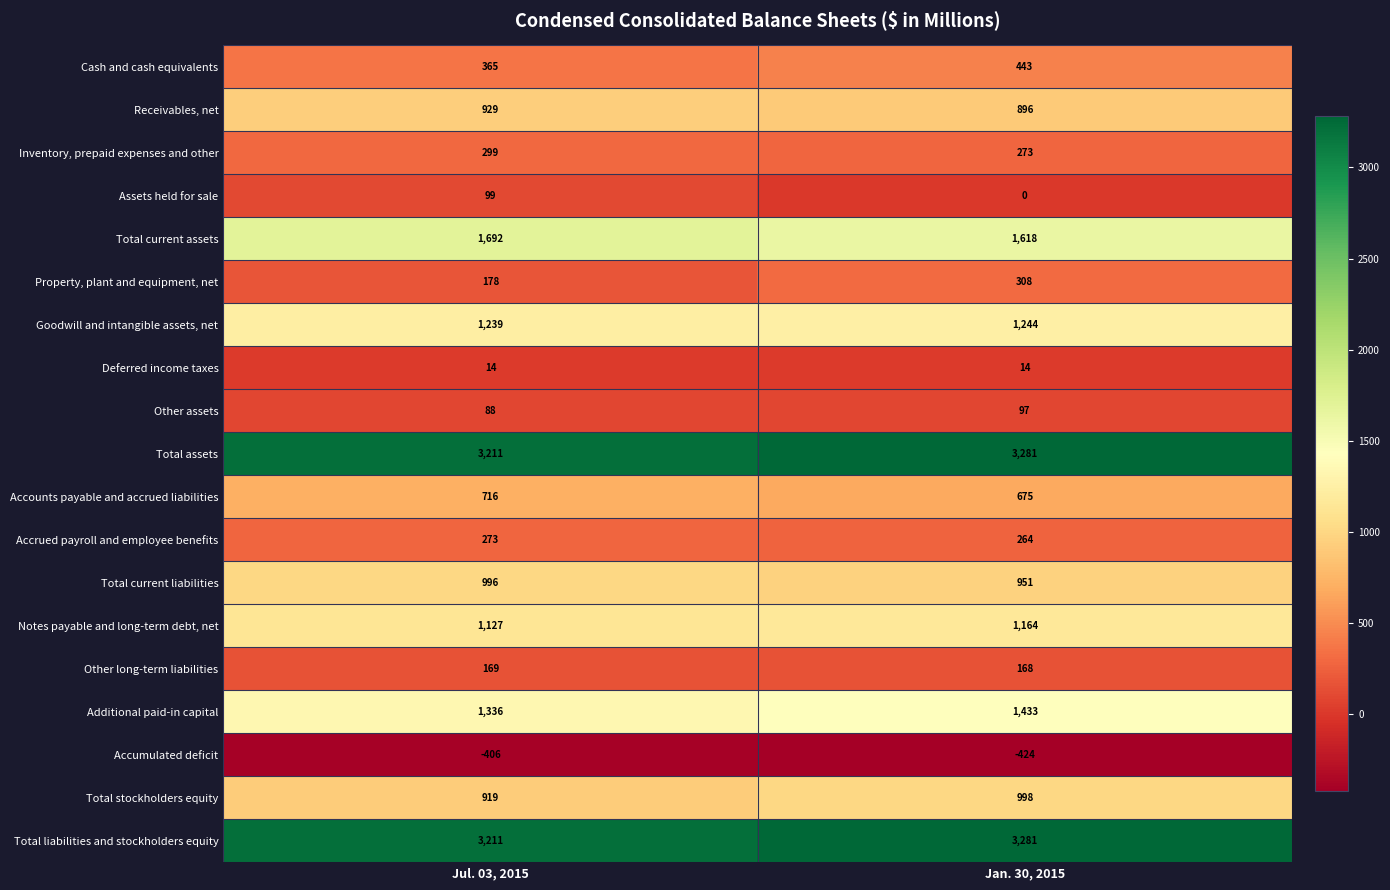

The Assets held for sale series shows 0 at Jan. 30, 2015. True or false?

True